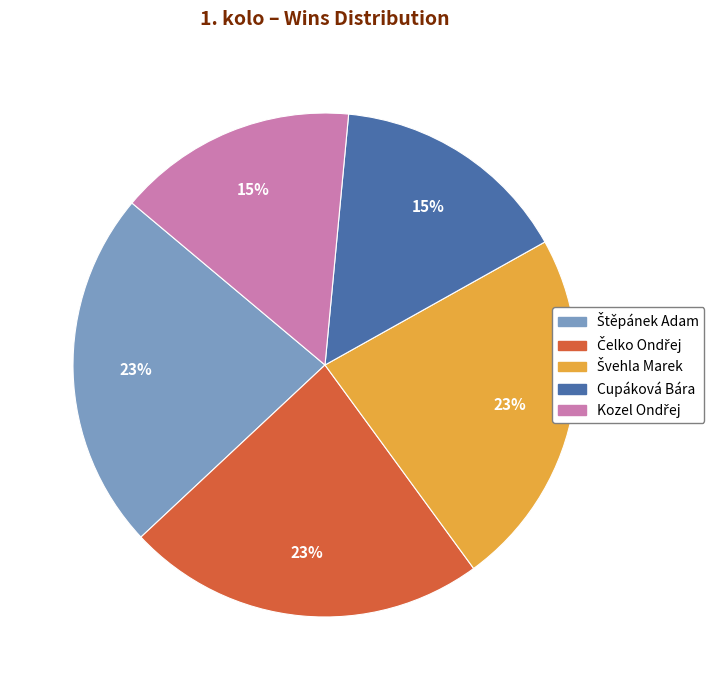

Count the number of slices in the pie.

5